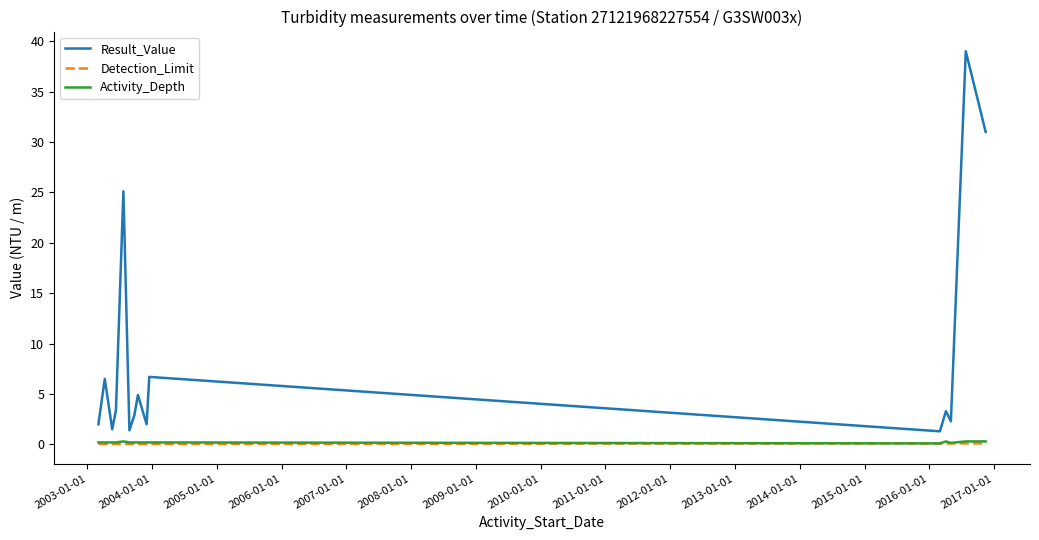

What is the greatest value displayed?

39.0